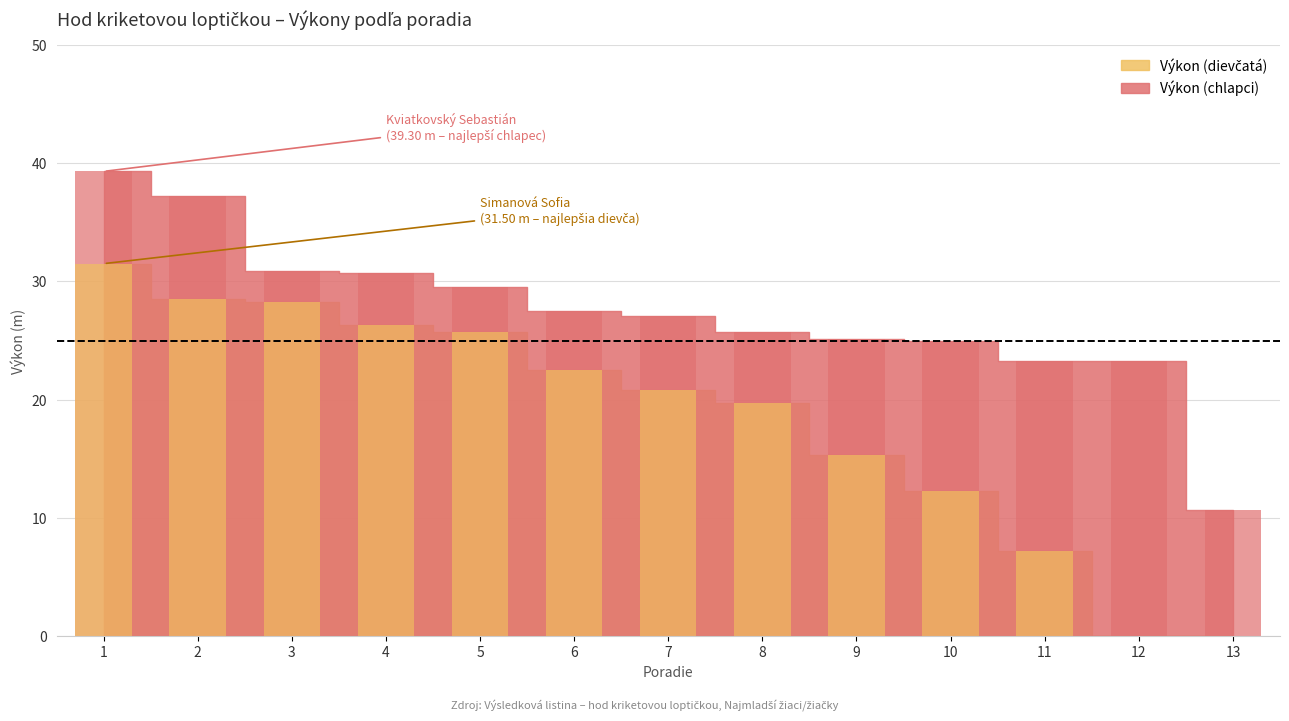

Is it true that Výkon (dievčatá) equals 34.6 at 4?

False